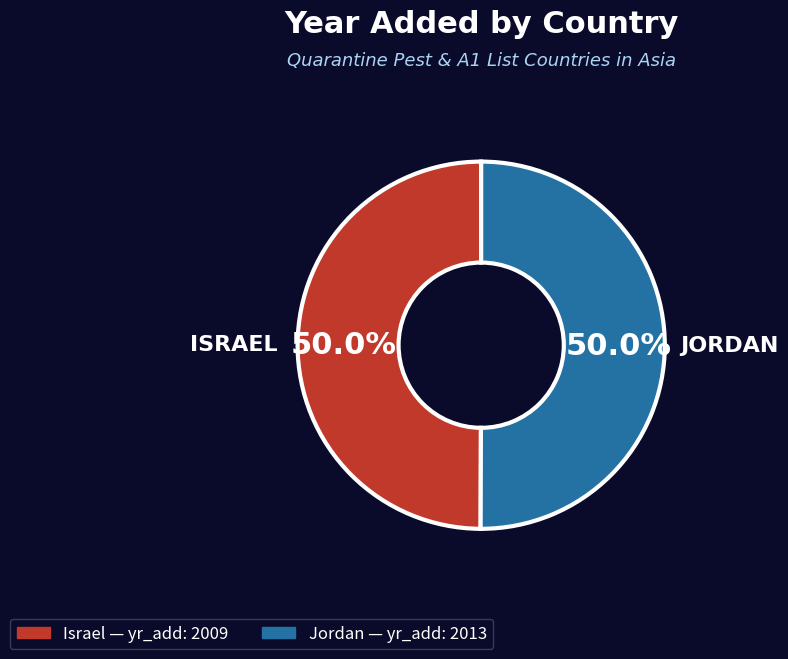

Combined, what portion of the pie is Israel and Jordan?

100.0%